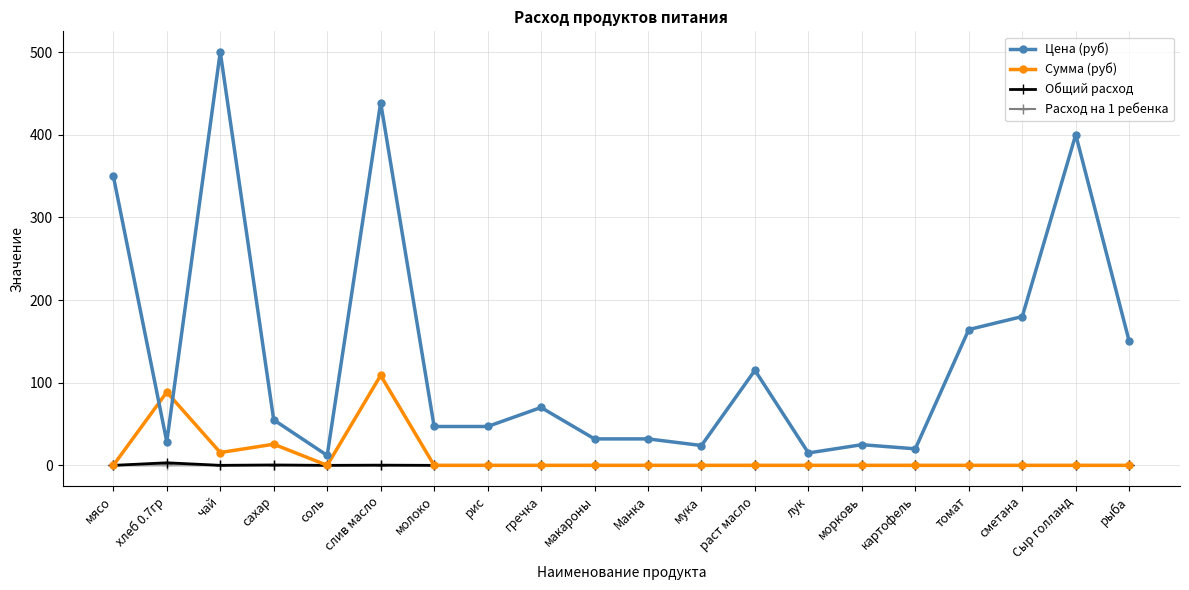

How many data points in Общий расход are above 0?

4